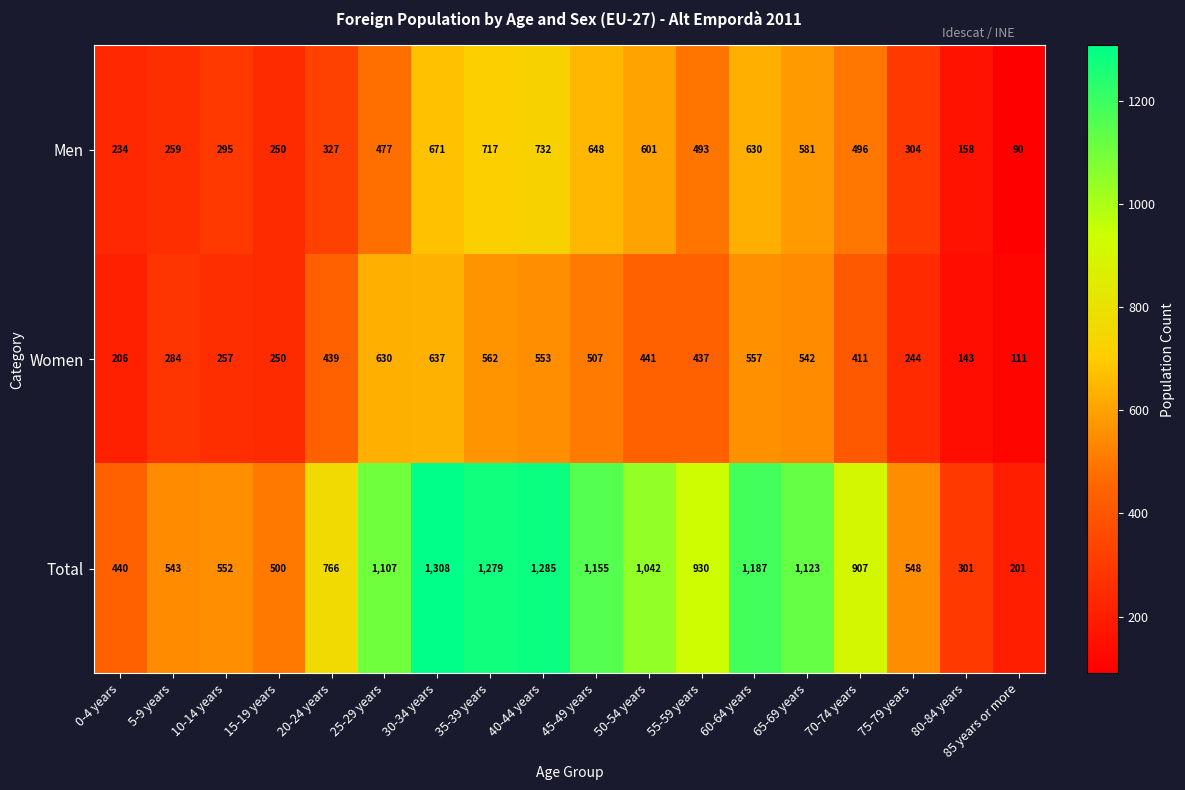

How many data points does each series have?

18